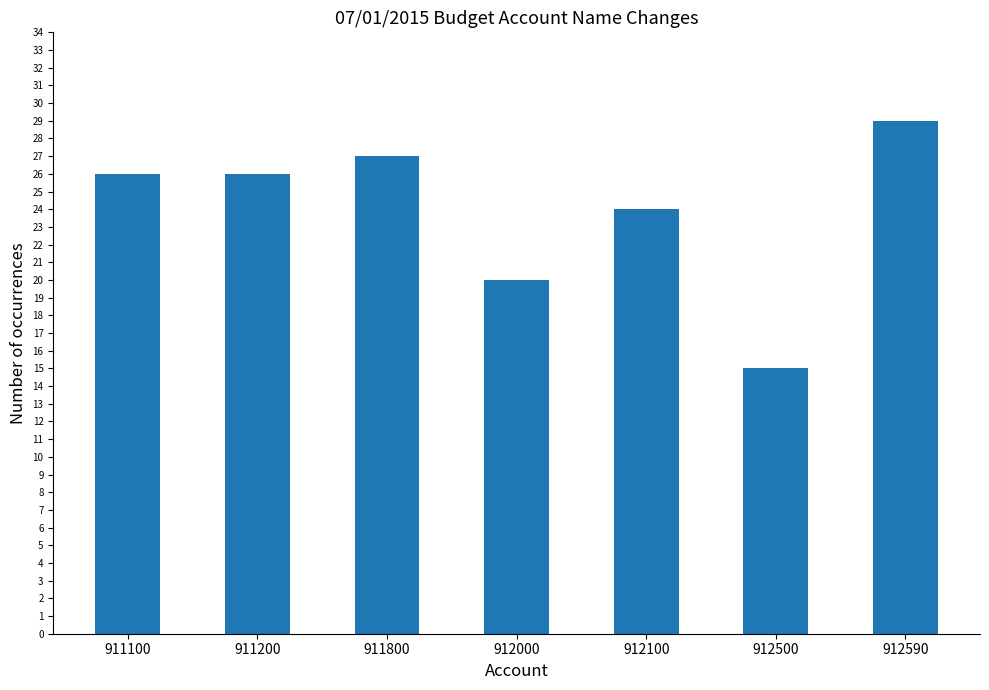

What is the change in value from 912100 to 912590?

+5